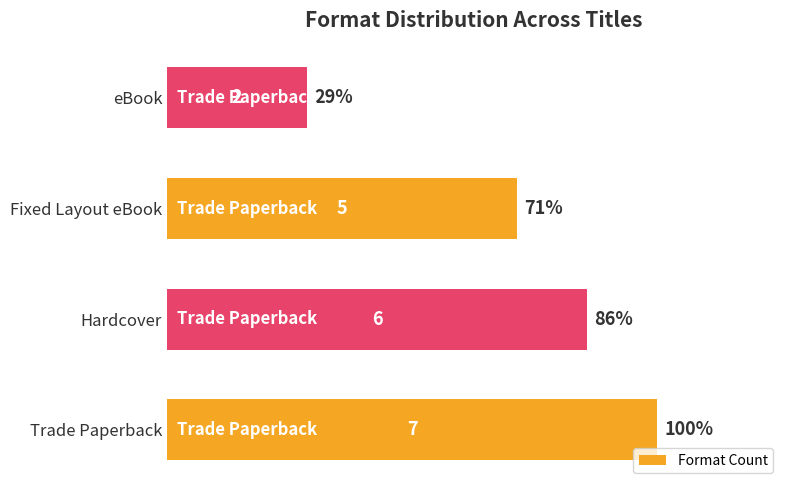

List the labels in order of value, largest first.

Trade Paperback, Hardcover, Fixed Layout eBook, eBook